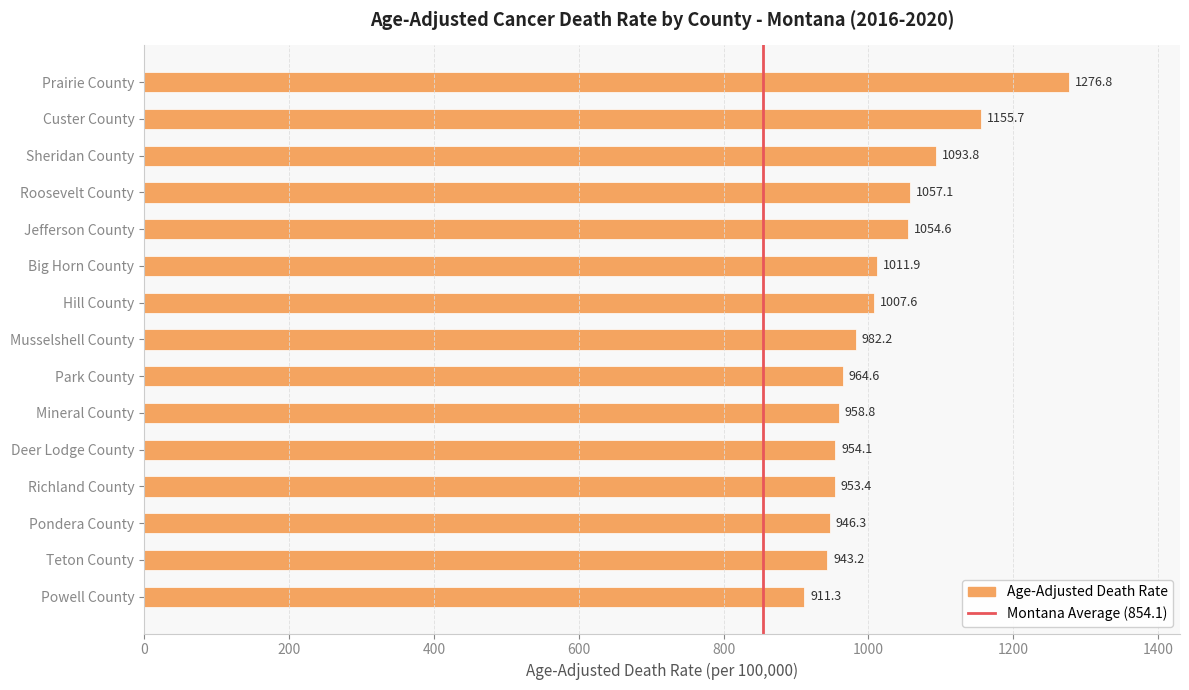

What is the difference between the maximum and second lowest values?

333.6